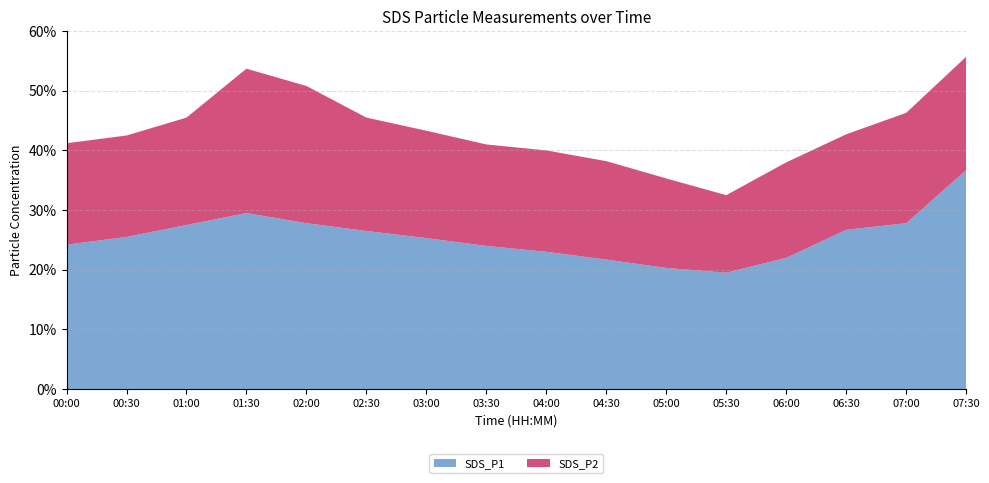

Reading left to right, extract all data points from this chart.

SDS_P1: 2.4	2.5	2.8	3.0	2.8	2.6	2.5	2.4	2.3	2.2	2.0	1.9	2.2	2.7	2.8	3.7
SDS_P2: 1.7	1.7	1.8	2.4	2.3	1.9	1.8	1.7	1.7	1.6	1.5	1.3	1.6	1.6	1.9	1.9